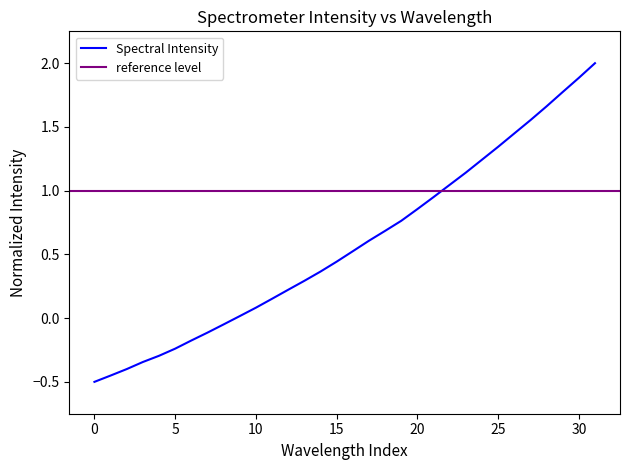

The value of Spectral Intensity at 5 is -0.1. True or false?

False